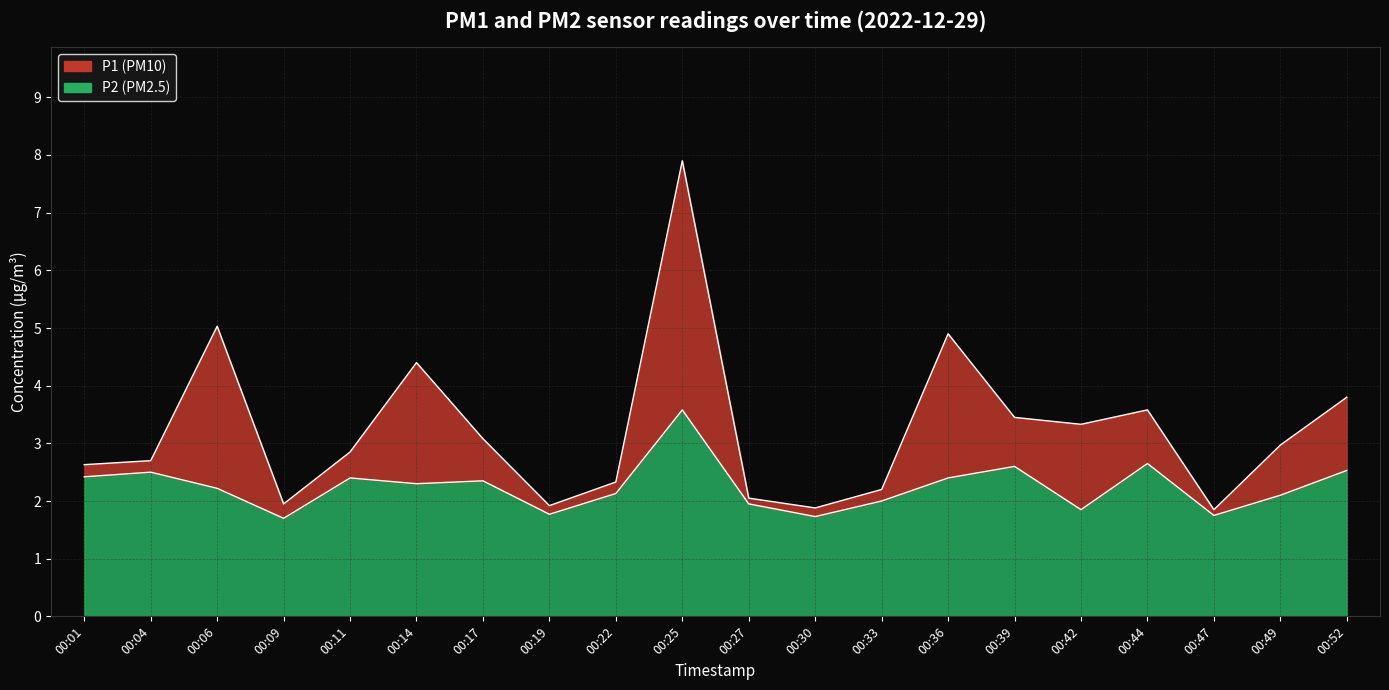

List the series in order of their peak value, highest first.

P1, P2